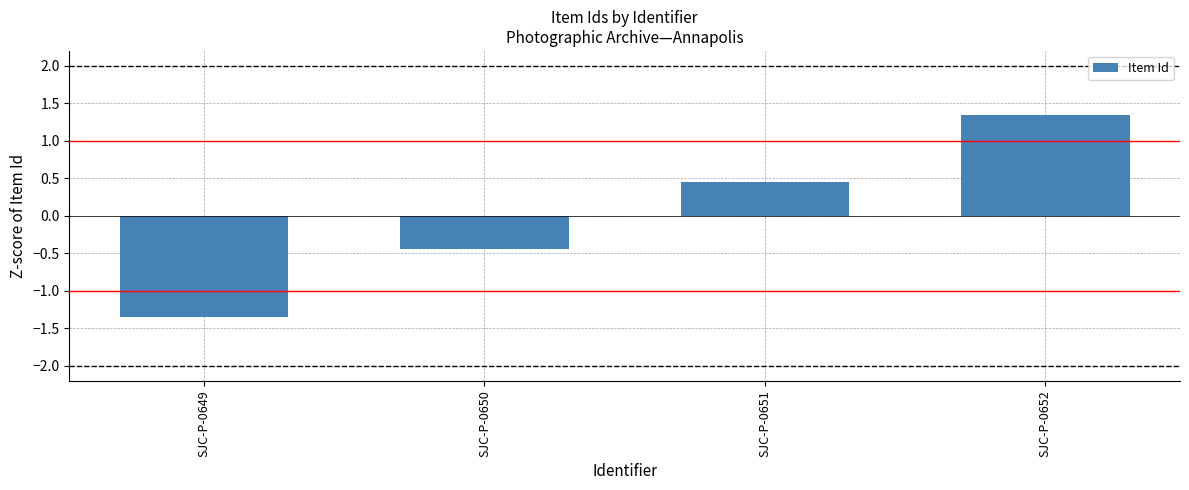

What is the maximum value shown in the chart?

1.3